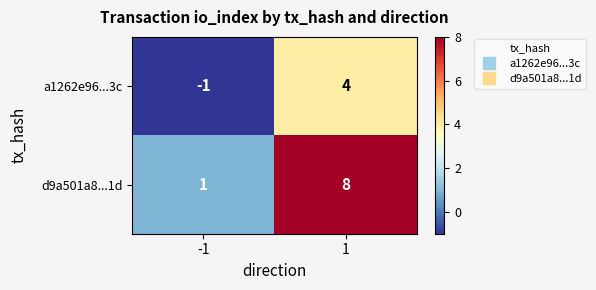

Rank the series at -1 from lowest to highest value.

a1262e96...3c, d9a501a8...1d